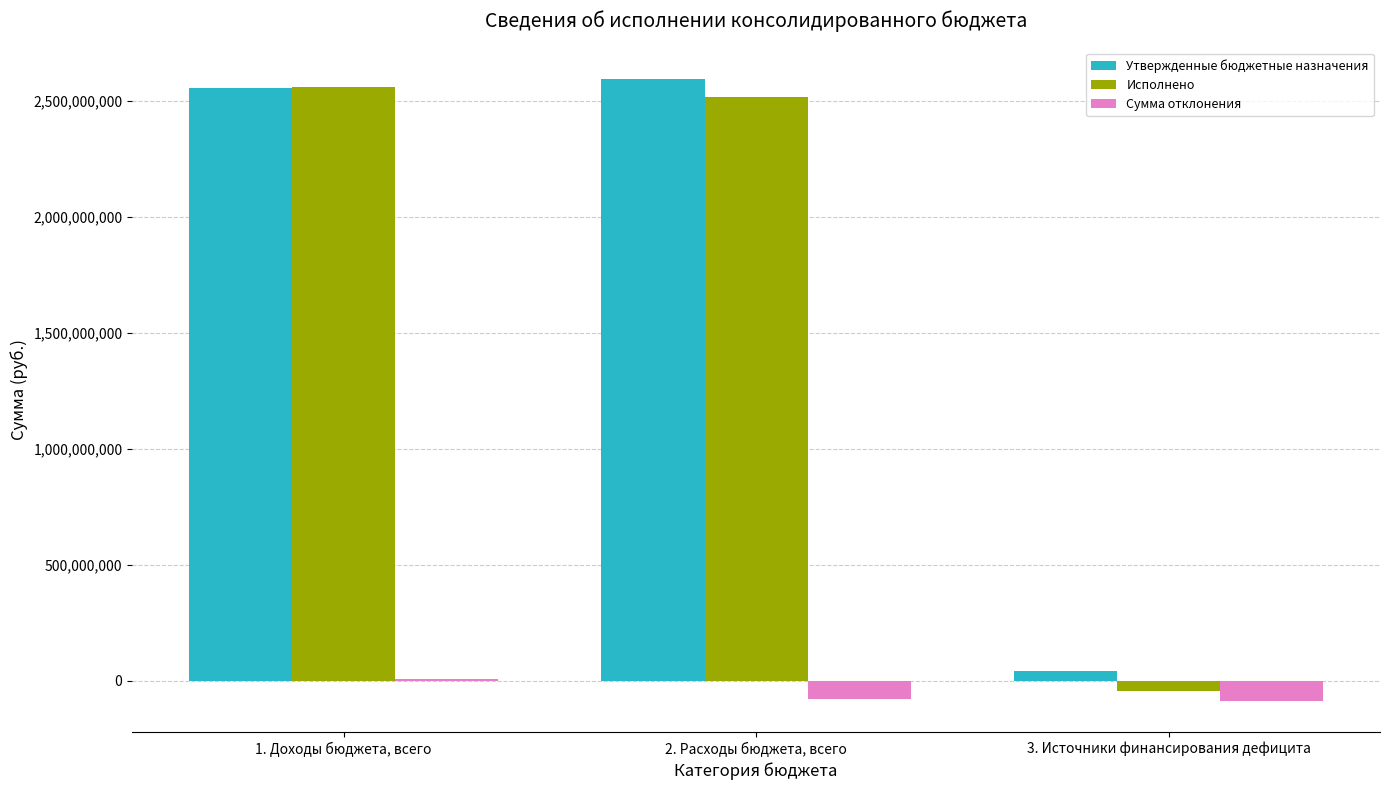

What is the greatest value displayed?

2597367600.8